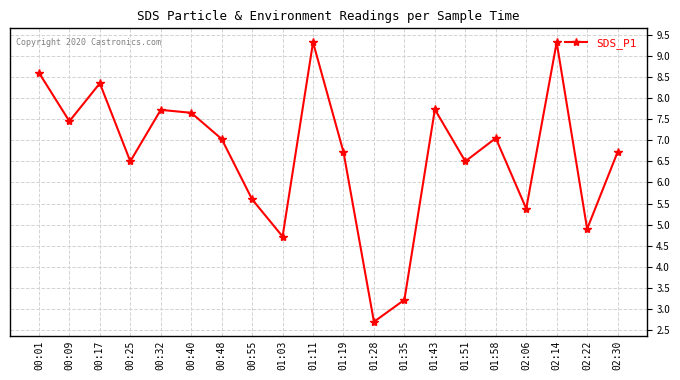

How many series are shown in this chart?

1